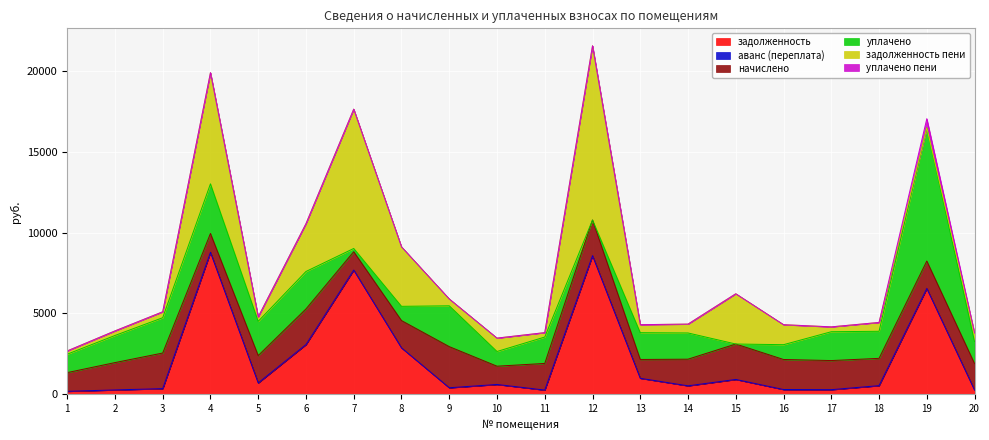

Where is начислено nearest to the value 1837?

16